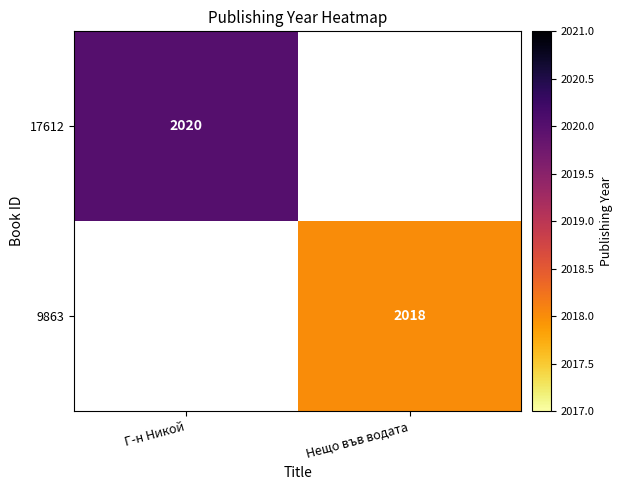

The 9863 series shows 2018 at Нещо във водата. True or false?

True